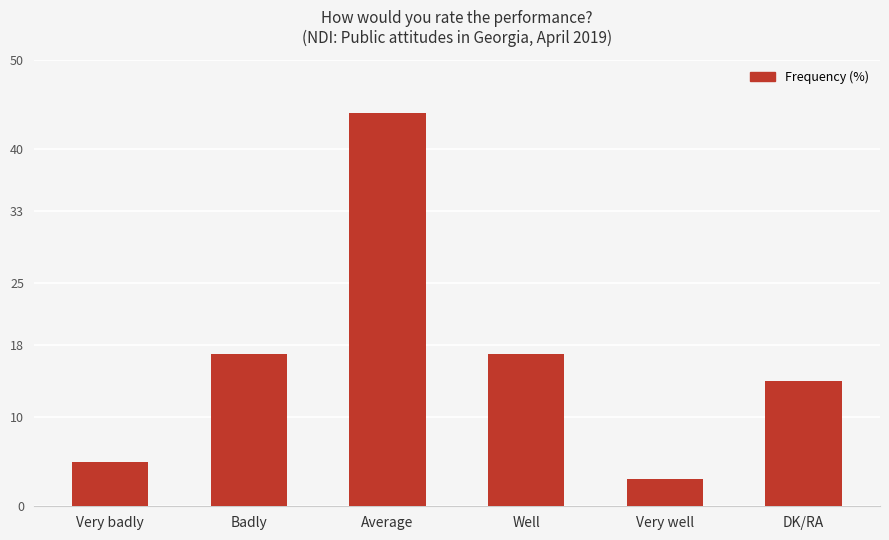

The chart shows a value of 17 at Badly. True or false?

True